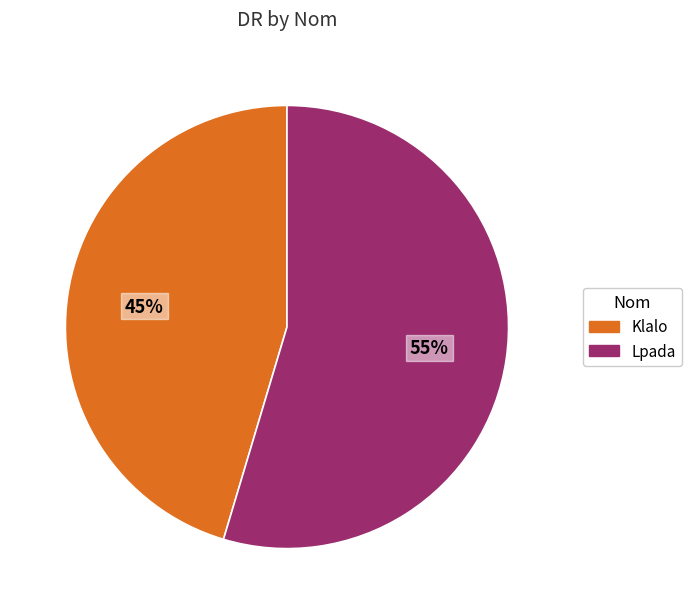

Between Lpada and Klalo, which is larger?

Lpada